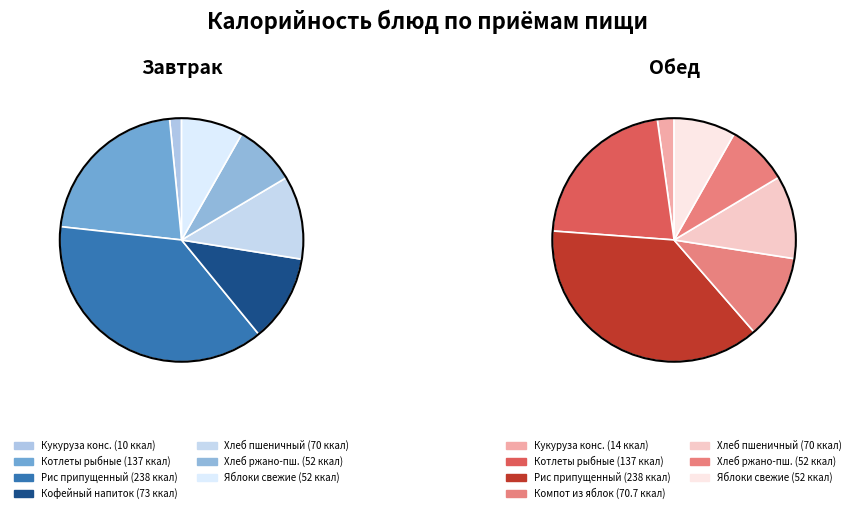

Which category has the biggest portion of the pie?

Рис припущенный (завтрак)